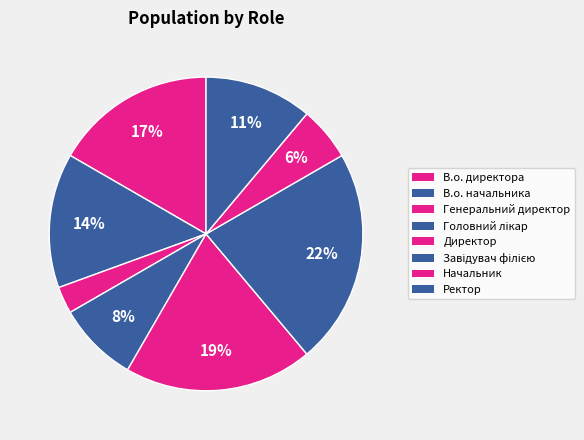

How many slices are in this pie chart?

8